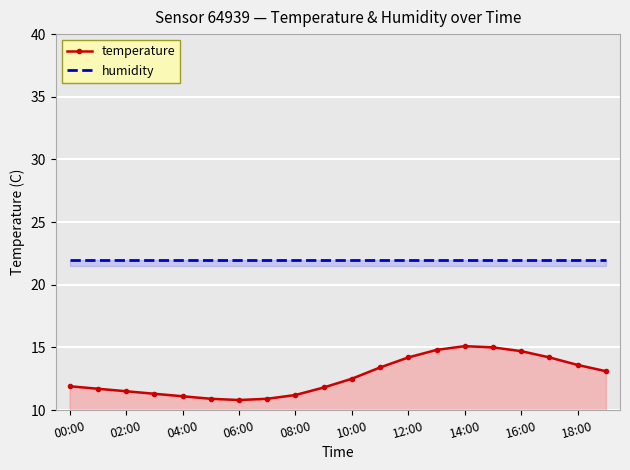

True or false: temperature and humidity intersect in this chart.

False